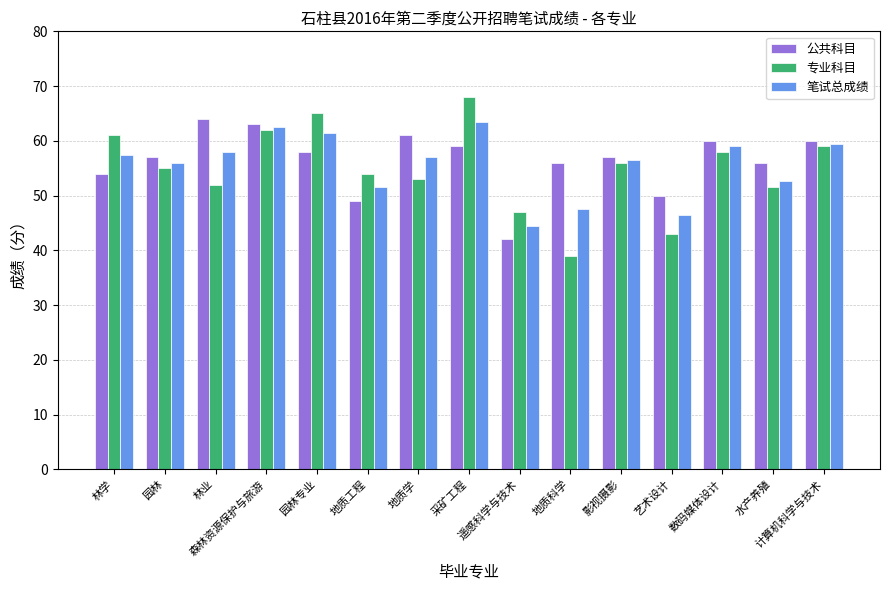

What is the highest value of the 笔试总成绩 series?

63.5